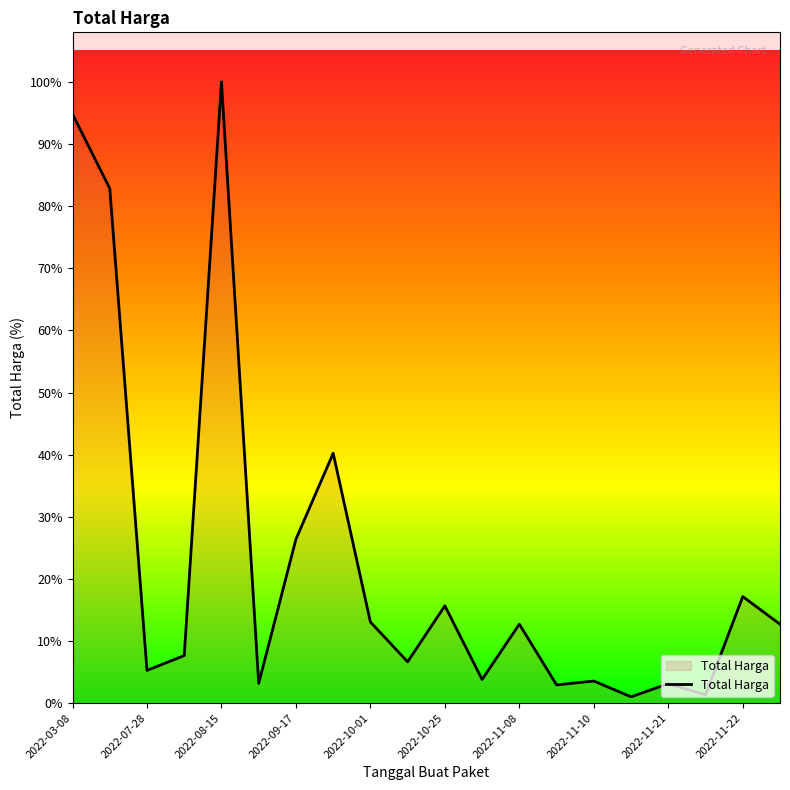

How many interior local valleys (lower than both neighbors) does the data have?

7